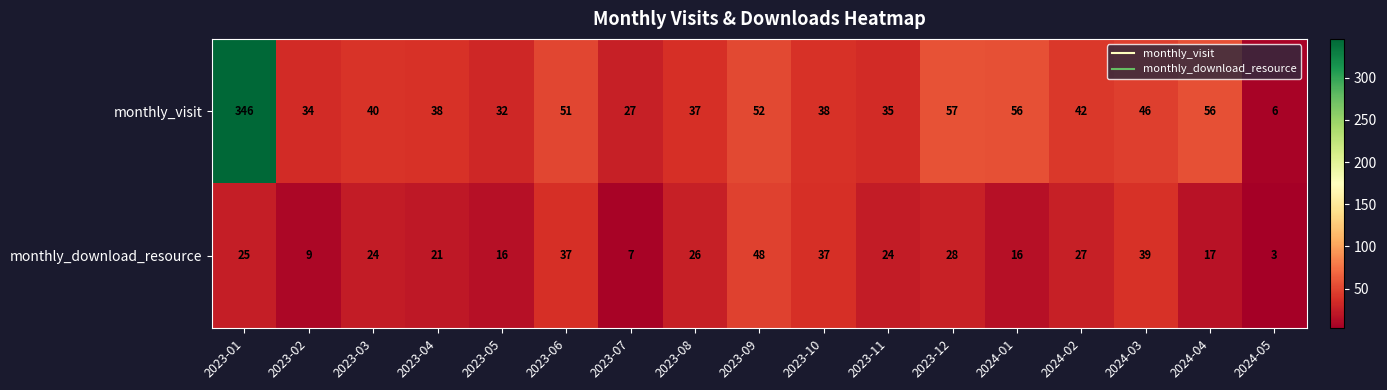

Is it true that monthly_visit equals 51 at 2023-05?

False